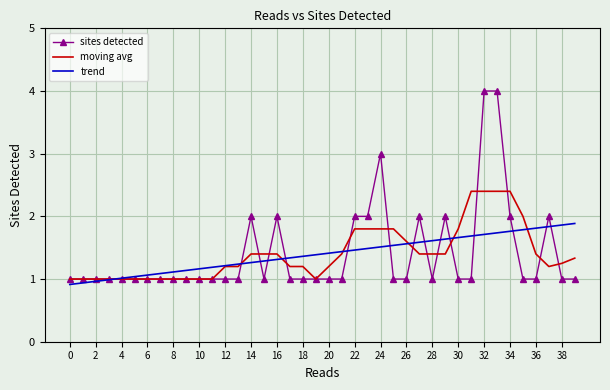

What is the lowest value of the moving avg series?

1.0